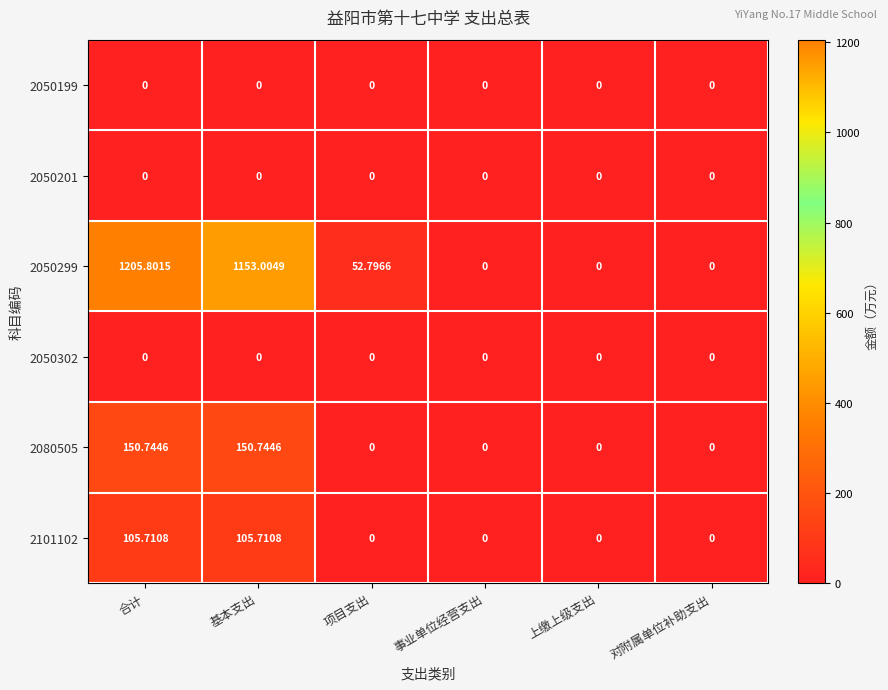

How many categories are shown in the chart?

6